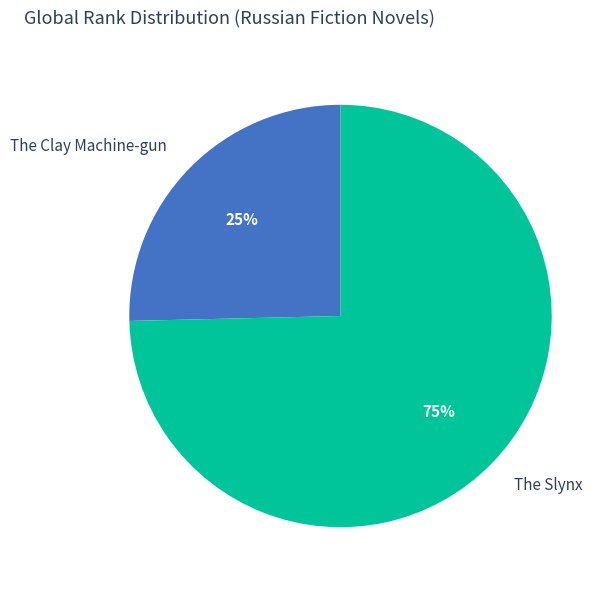

To the nearest percent, what is the average slice percentage?

50%